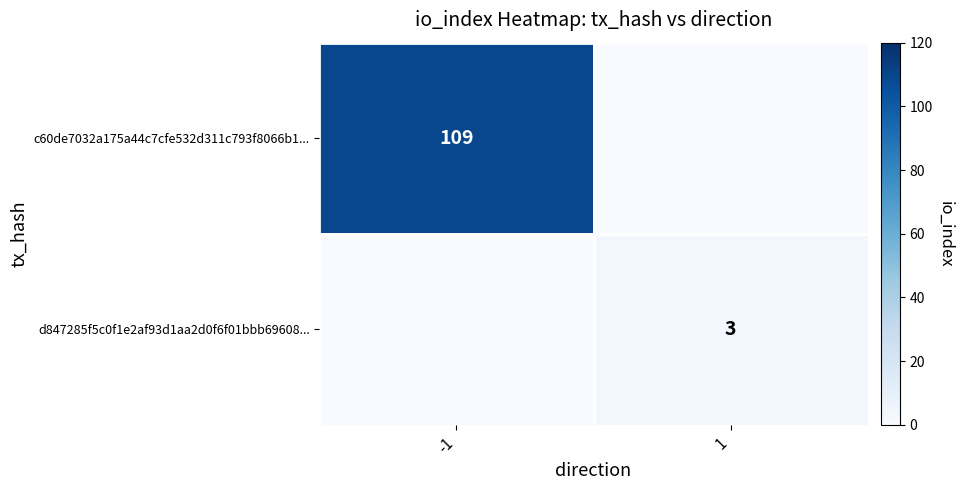

What is the sum of the d847285f5c0f1e2af93d1aa2d0f6f01bbb69608... values at 1 and -1?

3